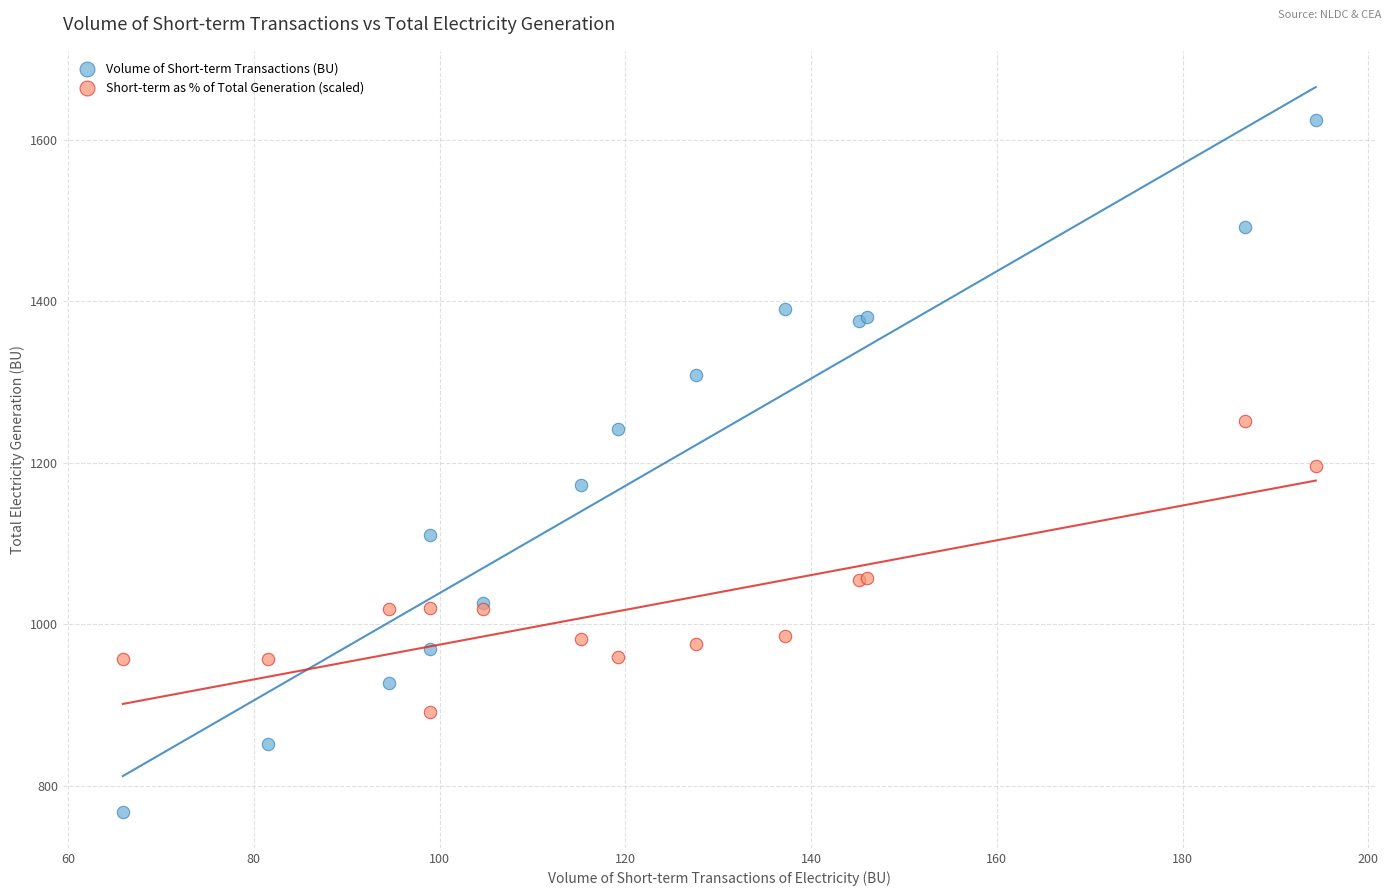

Which series contains the lowest Y value?

Volume of Short-term Transactions (BU)